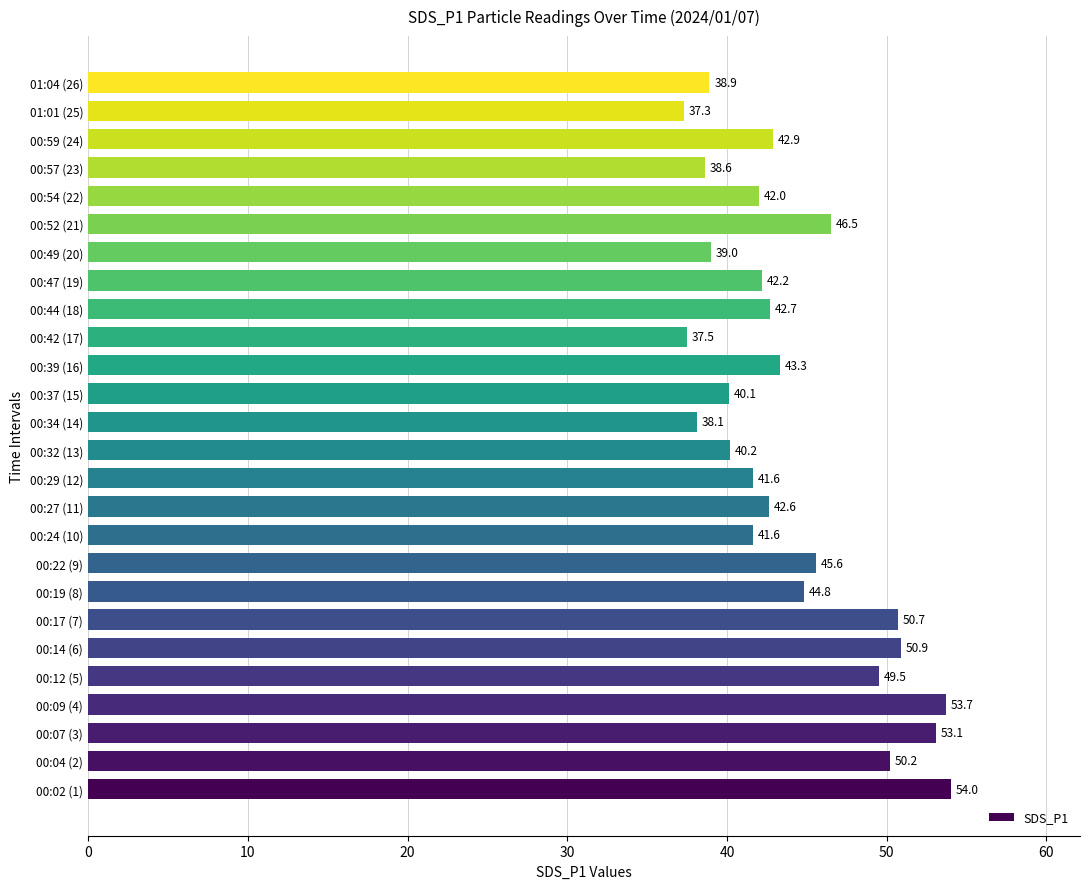

Reading bottom to top, what are all the values shown in this chart?

54.0	50.2	53.1	53.7	49.5	50.9	50.7	44.8	45.6	41.6	42.6	41.6	40.2	38.1	40.1	43.3	37.5	42.7	42.2	39.0	46.5	42.0	38.6	42.9	37.3	38.9